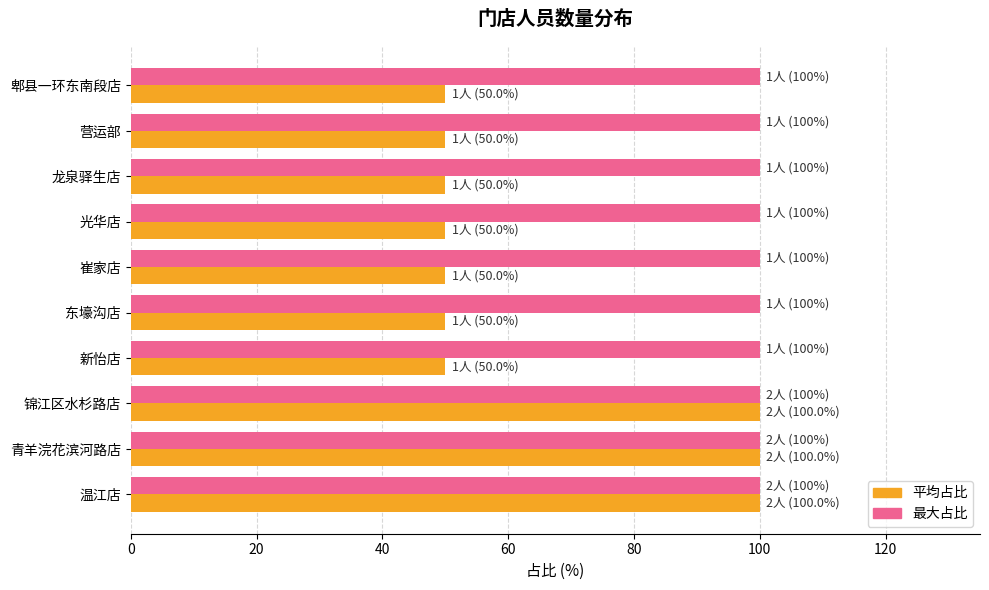

Is the value of 平均占比 at 龙泉驿生店 greater than the value of 最大占比 at 温江店?

No